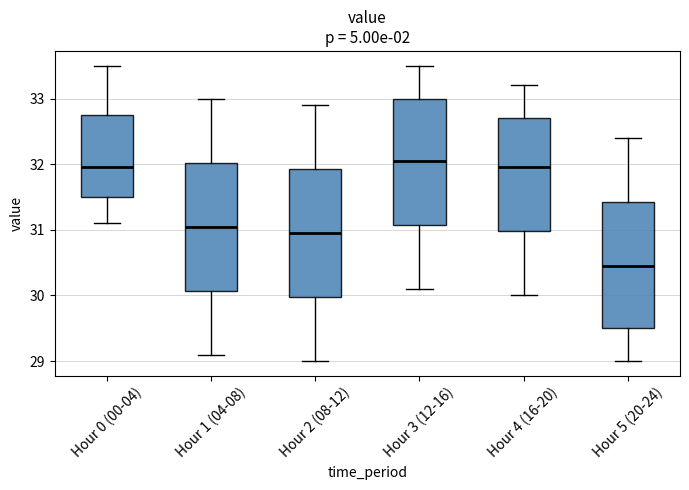

Which box's median line is the lowest?

Hour 5 (20-24)